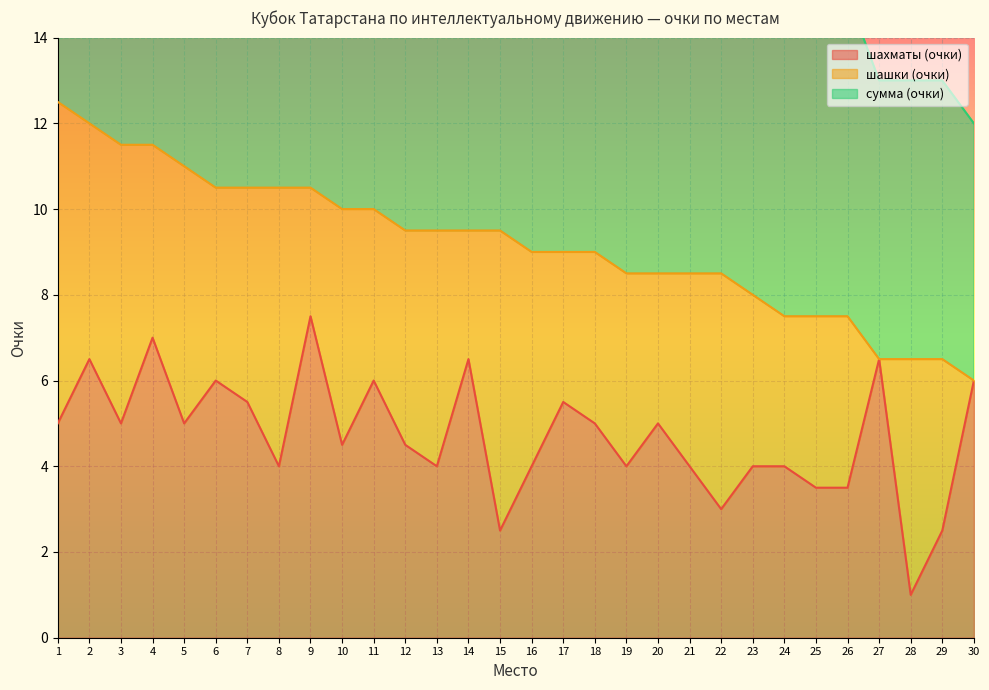

How many interior local valleys does the шахматы (очки) series have?

9